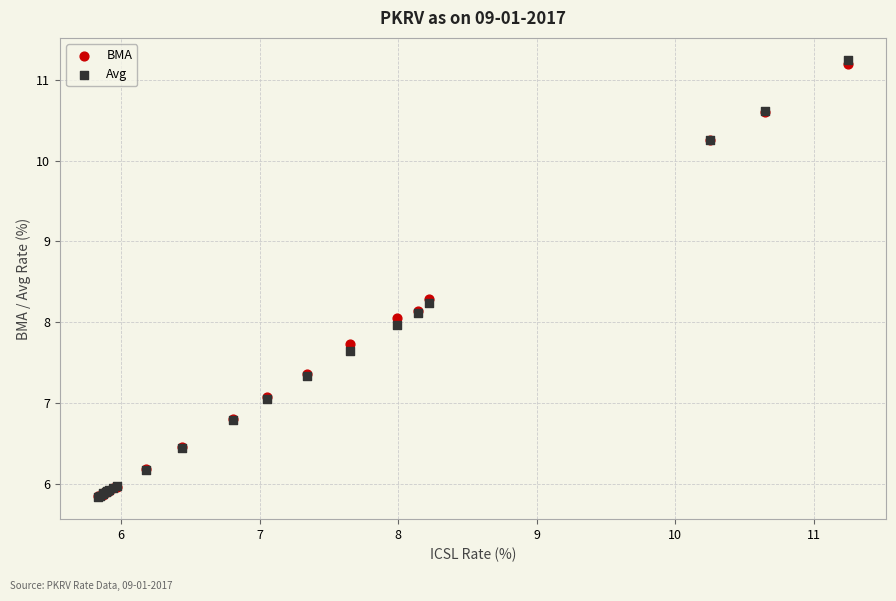

Which series contains the highest Y value?

Avg